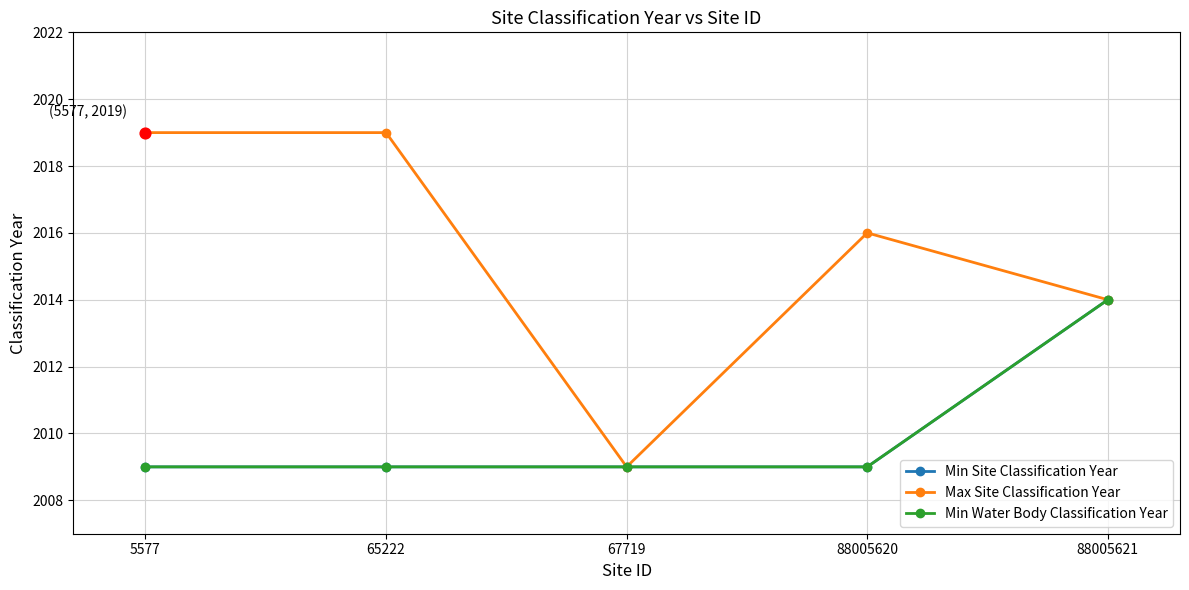

Does the chart have visible grid lines?

Yes